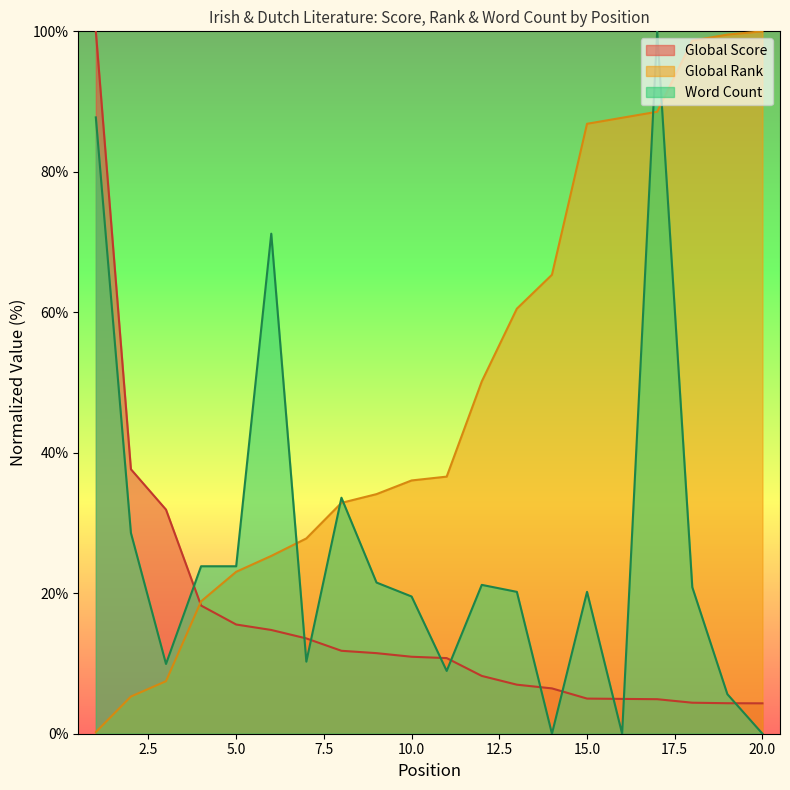

Between 9 and 16, which series saw the biggest shift?

Global Rank